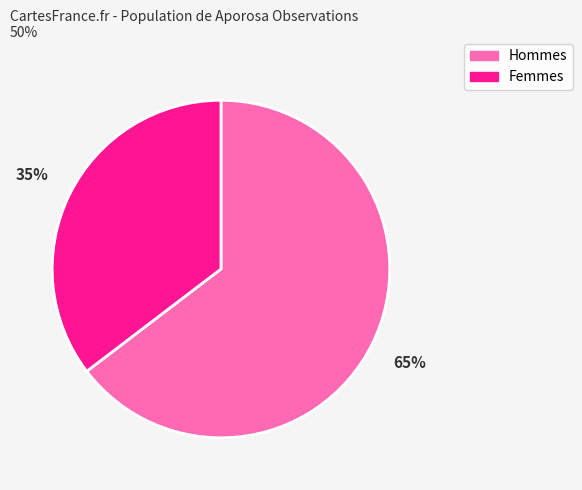

How many segments does this pie chart have?

2